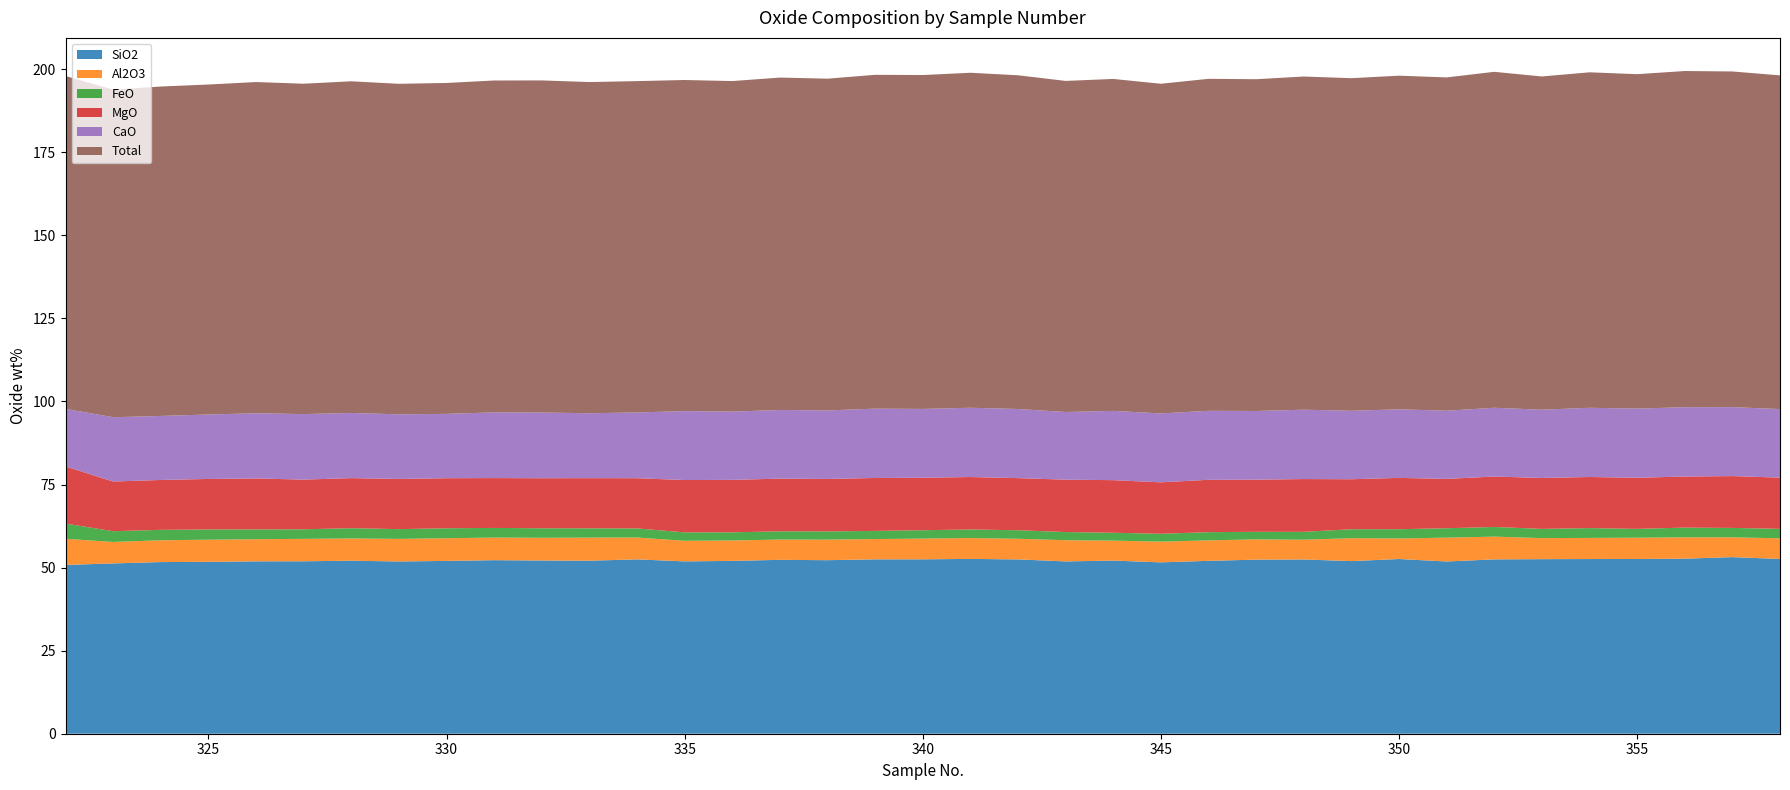

Reading right to left, extract all data points from this chart.

SiO2: 358=52.6	357=53.1	356=52.7	355=52.6	354=52.6	353=52.5	352=52.5	351=51.8	350=52.6	349=52.0	348=52.4	347=52.4	346=52.0	345=51.6	344=52.1	343=51.9	342=52.5	341=52.6	340=52.5	339=52.5	338=52.2	337=52.3	336=52.0	335=51.9	334=52.5	333=52.1	332=52.1	331=52.2	330=52.0	329=51.8	328=52.1	327=51.9	326=51.9	325=51.7	324=51.7	323=51.3	322=50.8
Al2O3: 358=6.2	357=6.0	356=6.4	355=6.4	354=6.4	353=6.3	352=6.8	351=7.2	350=6.2	349=6.9	348=5.9	347=6.1	346=6.2	345=6.2	344=6.0	343=6.4	342=6.2	341=6.3	340=6.2	339=6.1	338=6.2	337=6.1	336=6.1	335=6.2	334=6.6	333=7.0	332=6.8	331=6.8	330=6.8	329=6.8	328=6.7	327=6.8	326=6.7	325=6.7	324=6.6	323=6.5	322=7.9
FeO: 358=2.9	357=2.8	356=2.9	355=2.7	354=3.0	353=2.8	352=2.9	351=2.8	350=2.8	349=2.7	348=2.4	347=2.3	346=2.5	345=2.4	344=2.4	343=2.5	342=2.6	341=2.6	340=2.5	339=2.5	338=2.5	337=2.5	336=2.4	335=2.5	334=2.7	333=2.8	332=2.9	331=2.9	330=3.0	329=2.9	328=3.1	327=2.9	326=3.0	325=3.1	324=3.1	323=3.2	322=4.6
MgO: 358=15.4	357=15.6	356=15.4	355=15.4	354=15.4	353=15.3	352=15.2	351=14.9	350=15.4	349=15.0	348=15.9	347=15.7	346=15.8	345=15.5	344=15.8	343=15.8	342=15.7	341=15.8	340=15.8	339=15.9	338=15.8	337=15.9	336=15.8	335=15.8	334=15.1	333=15.1	332=15.1	331=15.0	330=15.1	329=15.1	328=15.1	327=15.0	326=15.3	325=15.2	324=15.0	323=15.0	322=17.2
CaO: 358=20.6	357=20.8	356=20.9	355=20.8	354=20.8	353=20.6	352=20.7	351=20.5	350=20.6	349=20.6	348=20.9	347=20.7	346=20.8	345=20.7	344=20.9	343=20.4	342=20.8	341=20.8	340=20.7	339=20.9	338=20.6	337=20.7	336=20.5	335=20.7	334=19.8	333=19.5	332=19.8	331=19.8	330=19.4	329=19.4	328=19.6	327=19.7	326=19.6	325=19.4	324=19.3	323=19.4	322=17.3
Total: 358=100.4	357=101.0	356=101.2	355=100.7	354=101.0	353=100.3	352=101.1	351=100.3	350=100.4	349=100.1	348=100.3	347=99.8	346=99.9	345=99.2	344=99.9	343=99.6	342=100.4	341=100.8	340=100.5	339=100.5	338=99.8	337=100.0	336=99.5	335=99.7	334=99.7	333=99.7	332=99.9	331=99.9	330=99.6	329=99.5	328=99.8	327=99.4	326=99.7	325=99.3	324=99.1	323=98.6	322=100.2